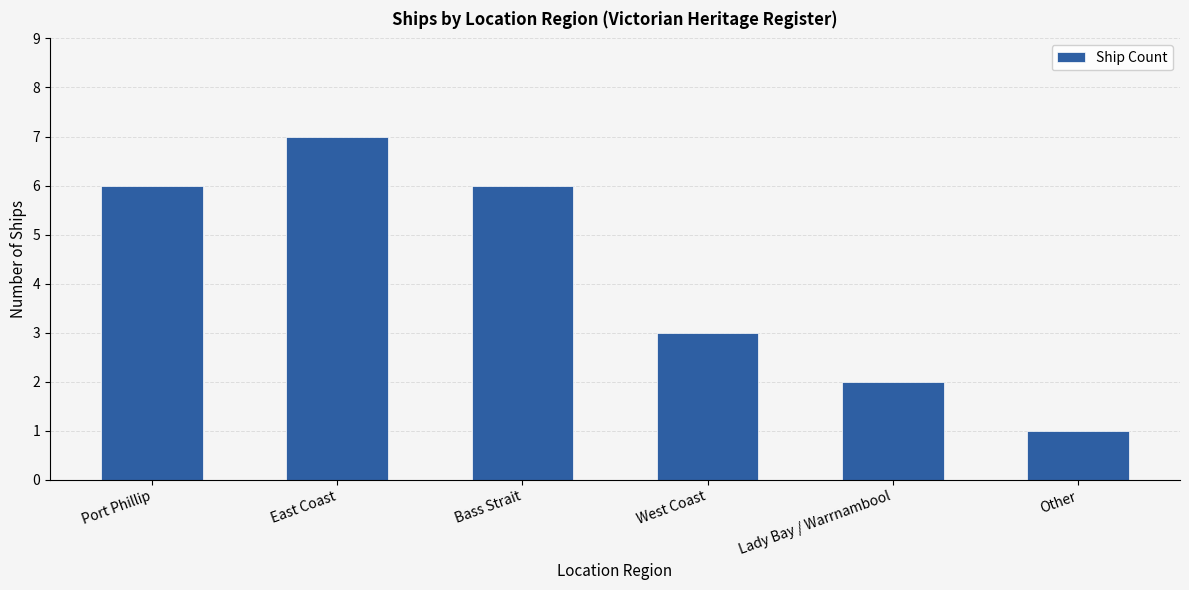

What position from the right is Port Phillip?

6